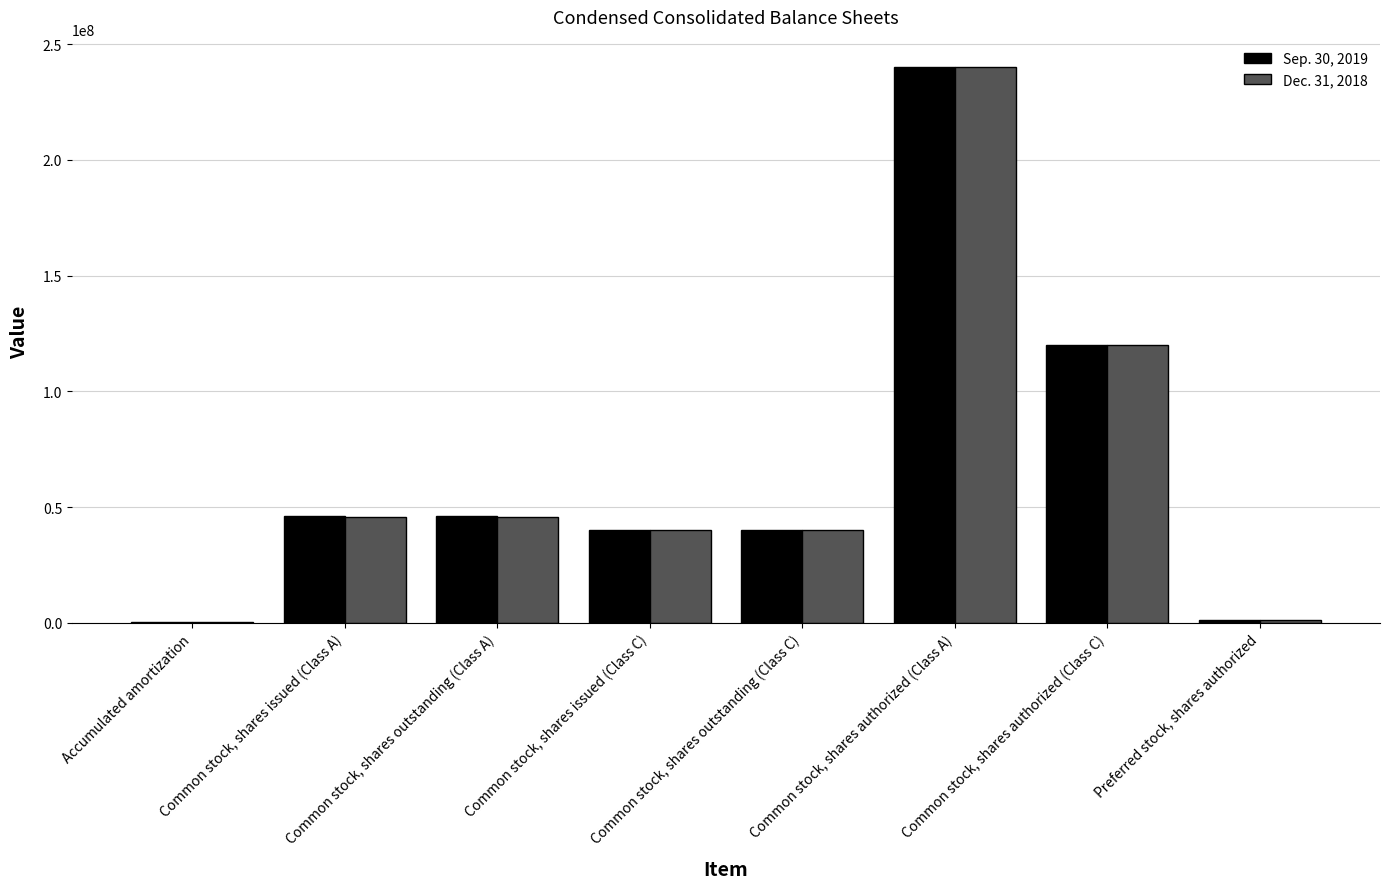

How many groups of bars are there?

8